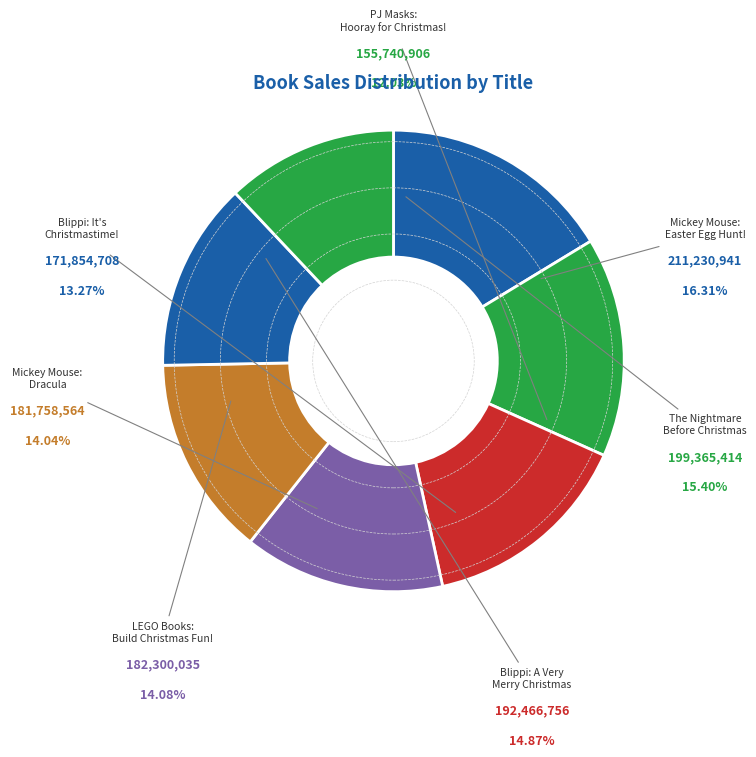

The Blippi: A Very Merry Blippi Christmas slice represents 30% of the pie. True or false?

False